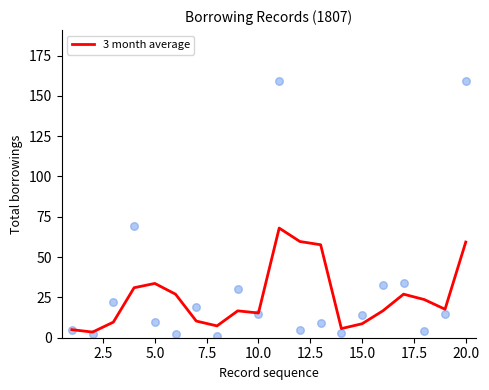

The 3 month average series shows 18.7 at 20.0. True or false?

False